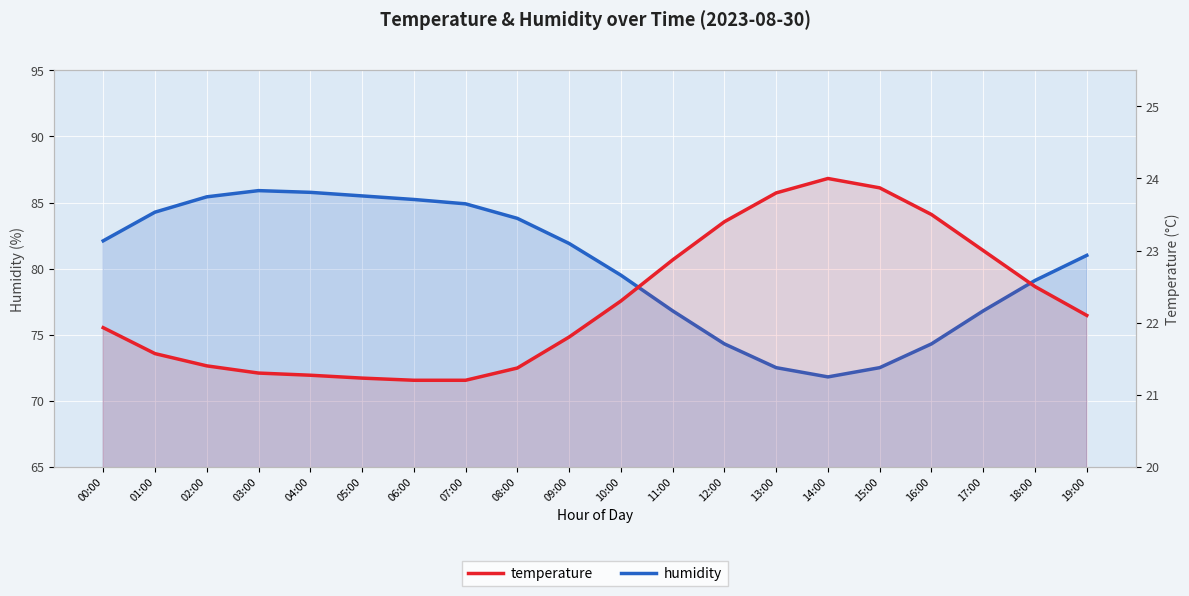

What position from the right is 15:00?

5